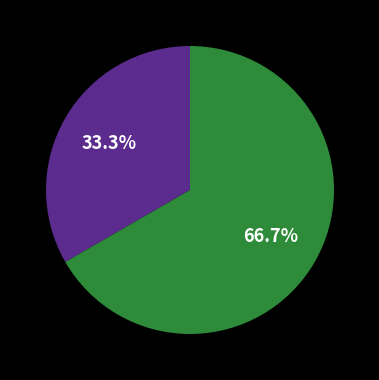

Does any single category account for the majority?

Yes